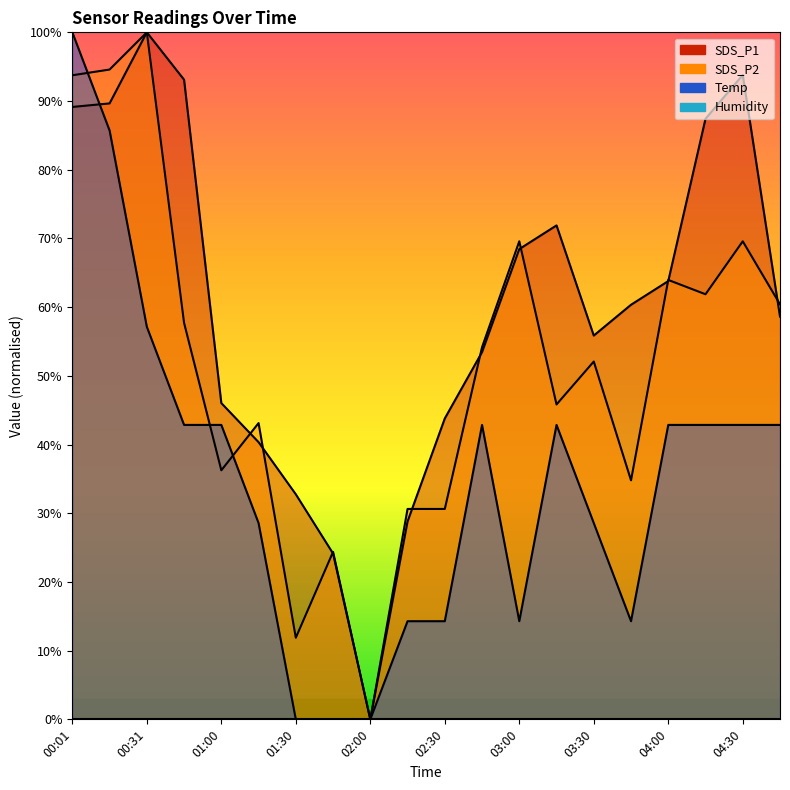

How many lines are shown in the chart?

3